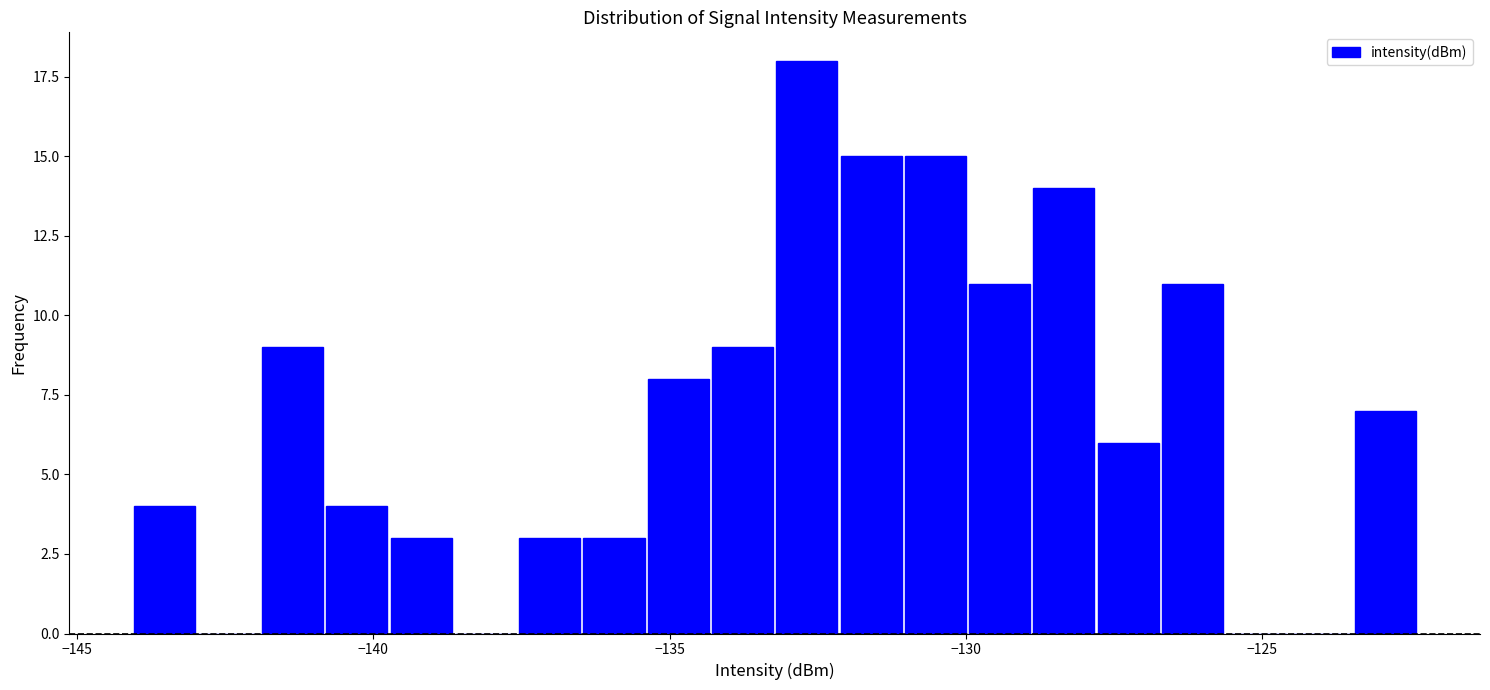

Around what value on the x-axis is the tallest bar? Give the approximate position of its centre, as read against the axis.

-132.5